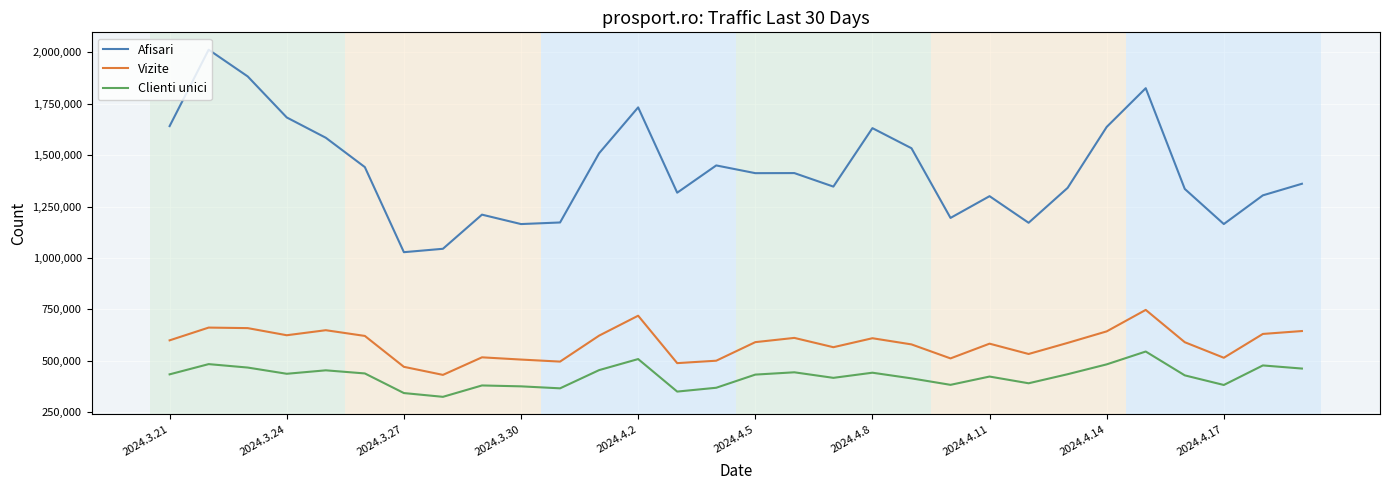

Which series has the widest spread of values?

Afisari